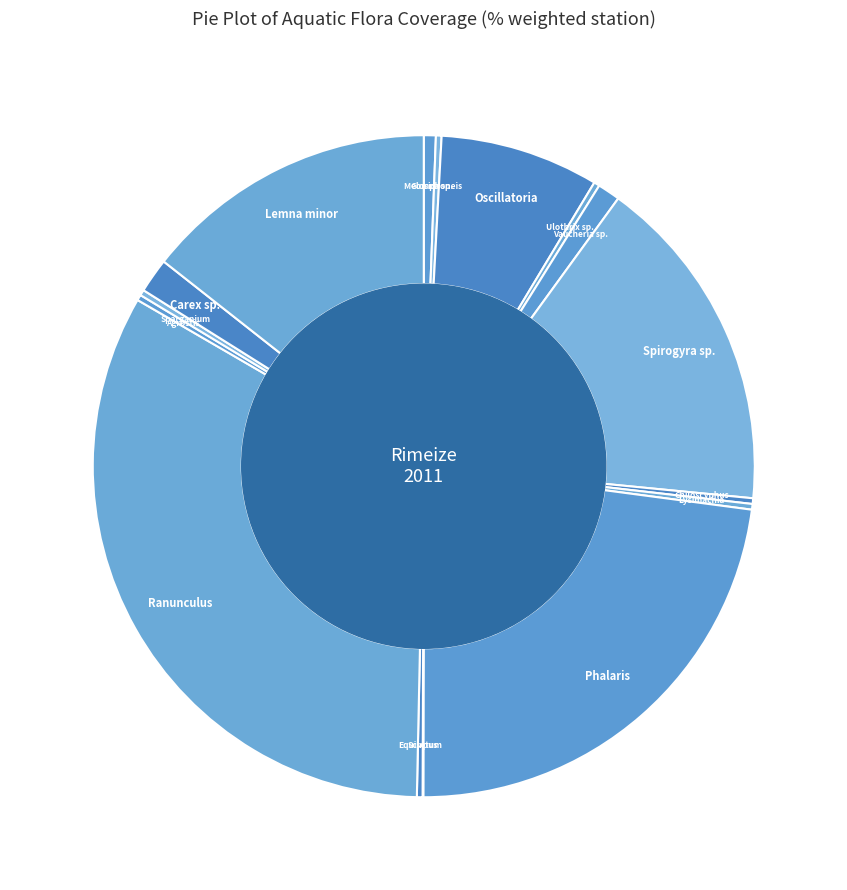

To the nearest percent, what is the difference between the largest and smallest slice percentages?

33%